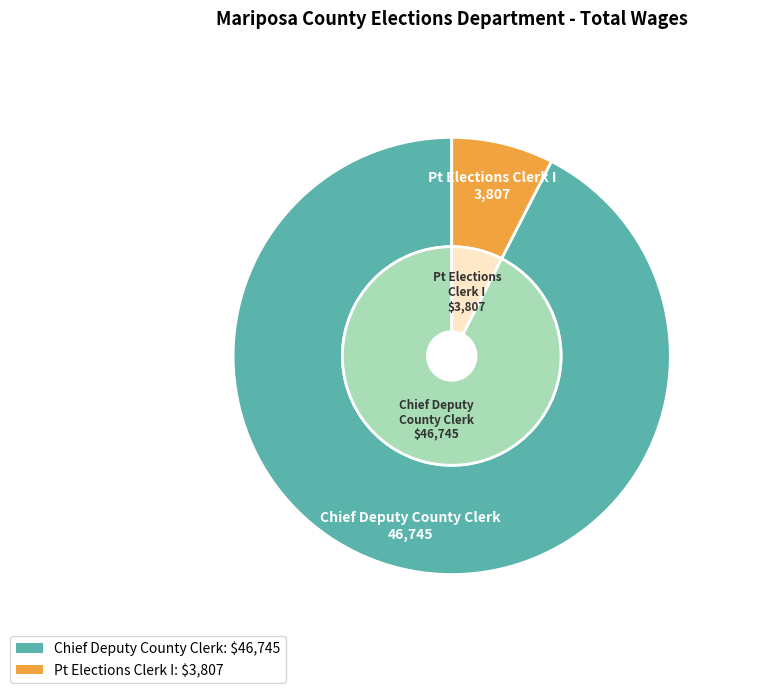

Which slice is the largest?

Chief Deputy County Clerk